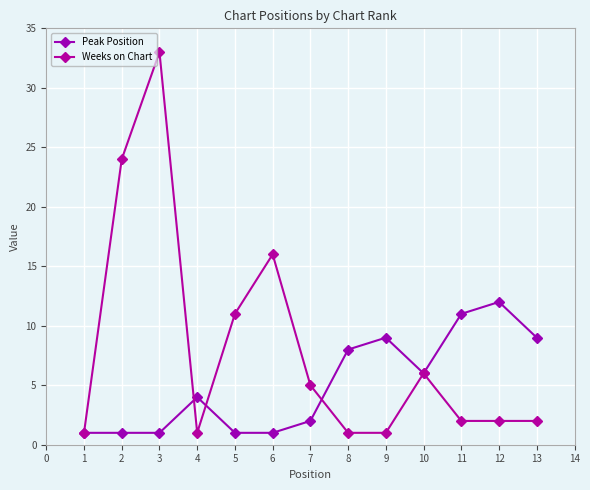

What is the value of the Peak Position point at the 10th from the left?

6